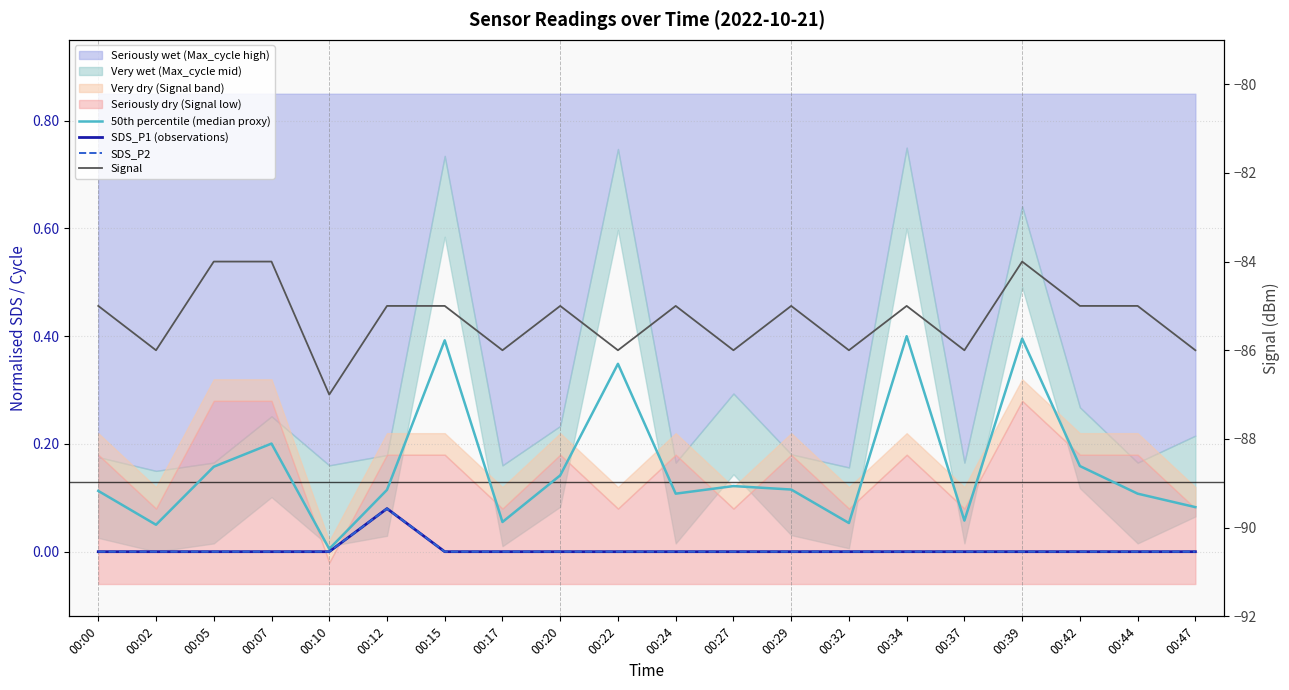

At which category does the chart reach its minimum across all series?

00:10